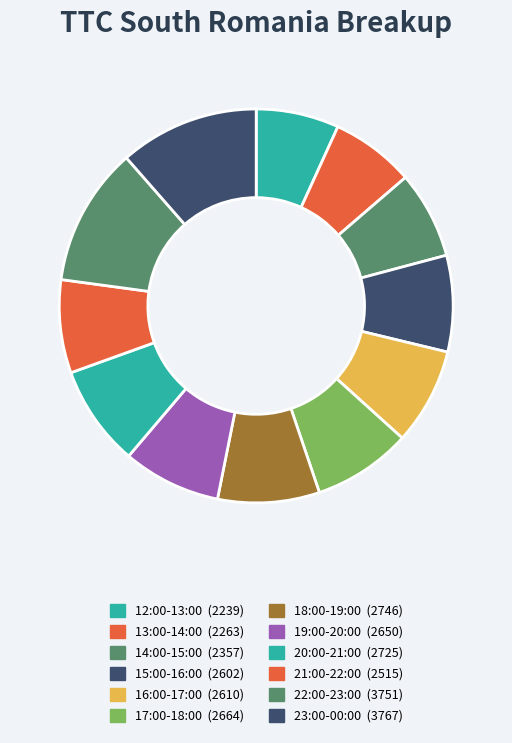

Approximately how many times larger is the value at 23:00-00:00 compared to 12:00-13:00?

1.7